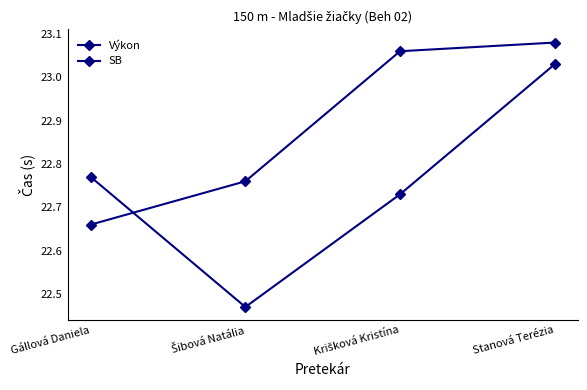

How many distinct data groups are displayed?

2